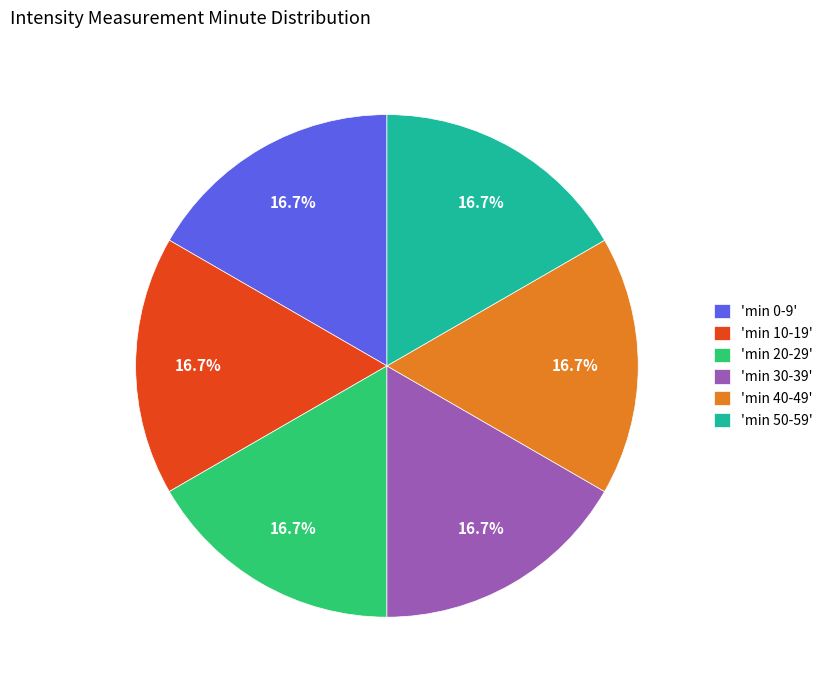

What is the ratio of the value at 'min 40-49' to the value at 'min 30-39'?

1.0